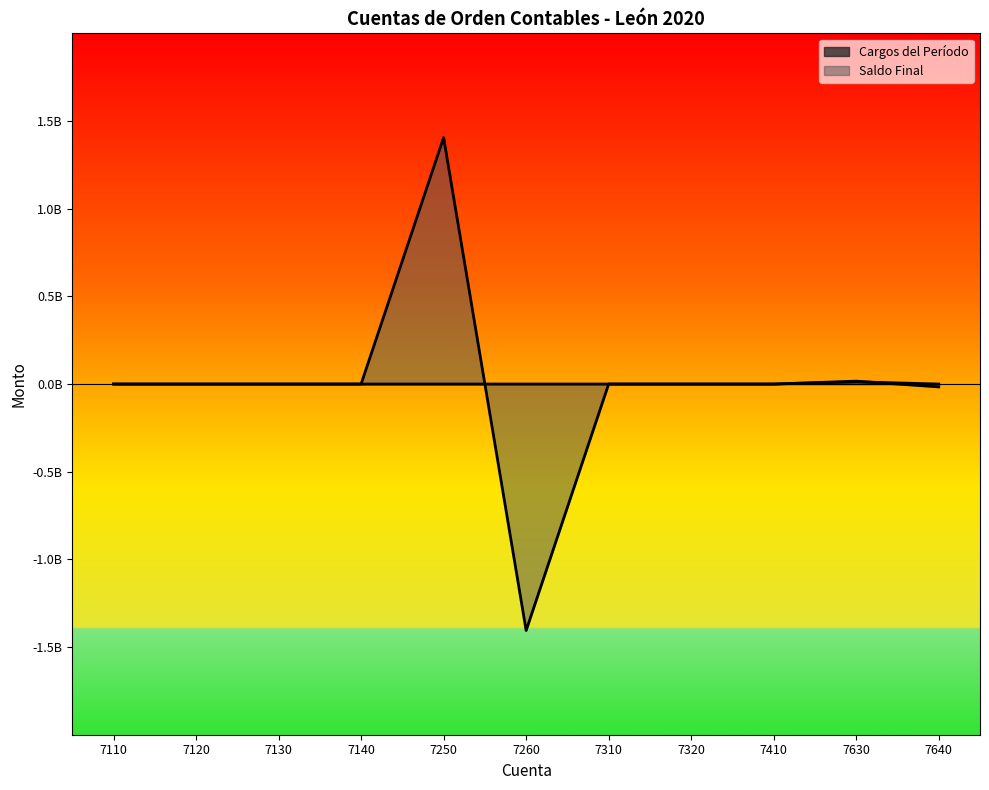

At which category does Saldo Final reach its first local valley?

7260